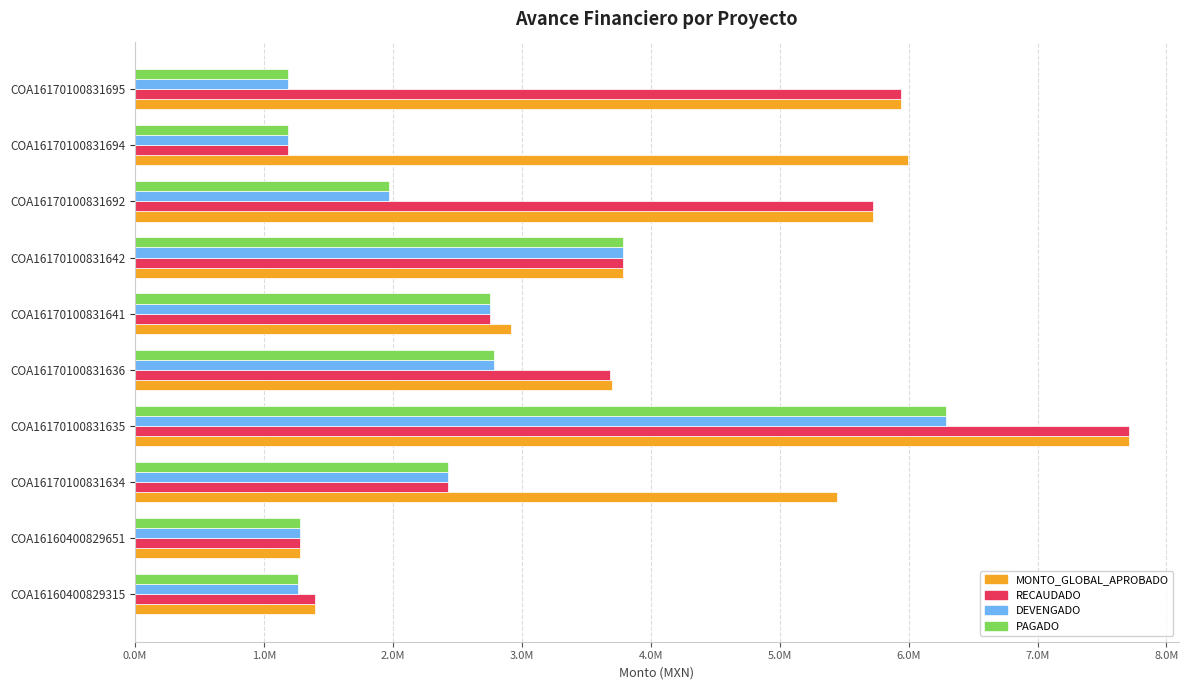

What are all the series names shown in the legend?

MONTO_GLOBAL_APROBADO, RECAUDADO, DEVENGADO, PAGADO